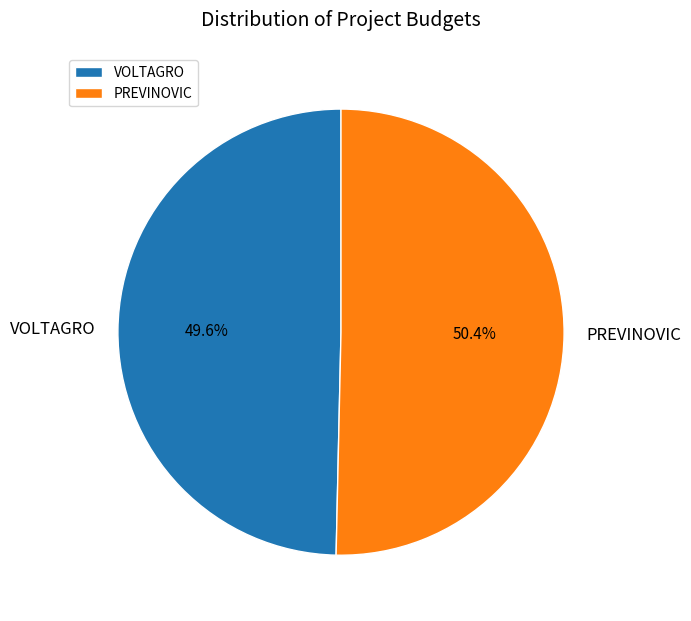

What is the smallest slice in the pie chart?

VOLTAGRO